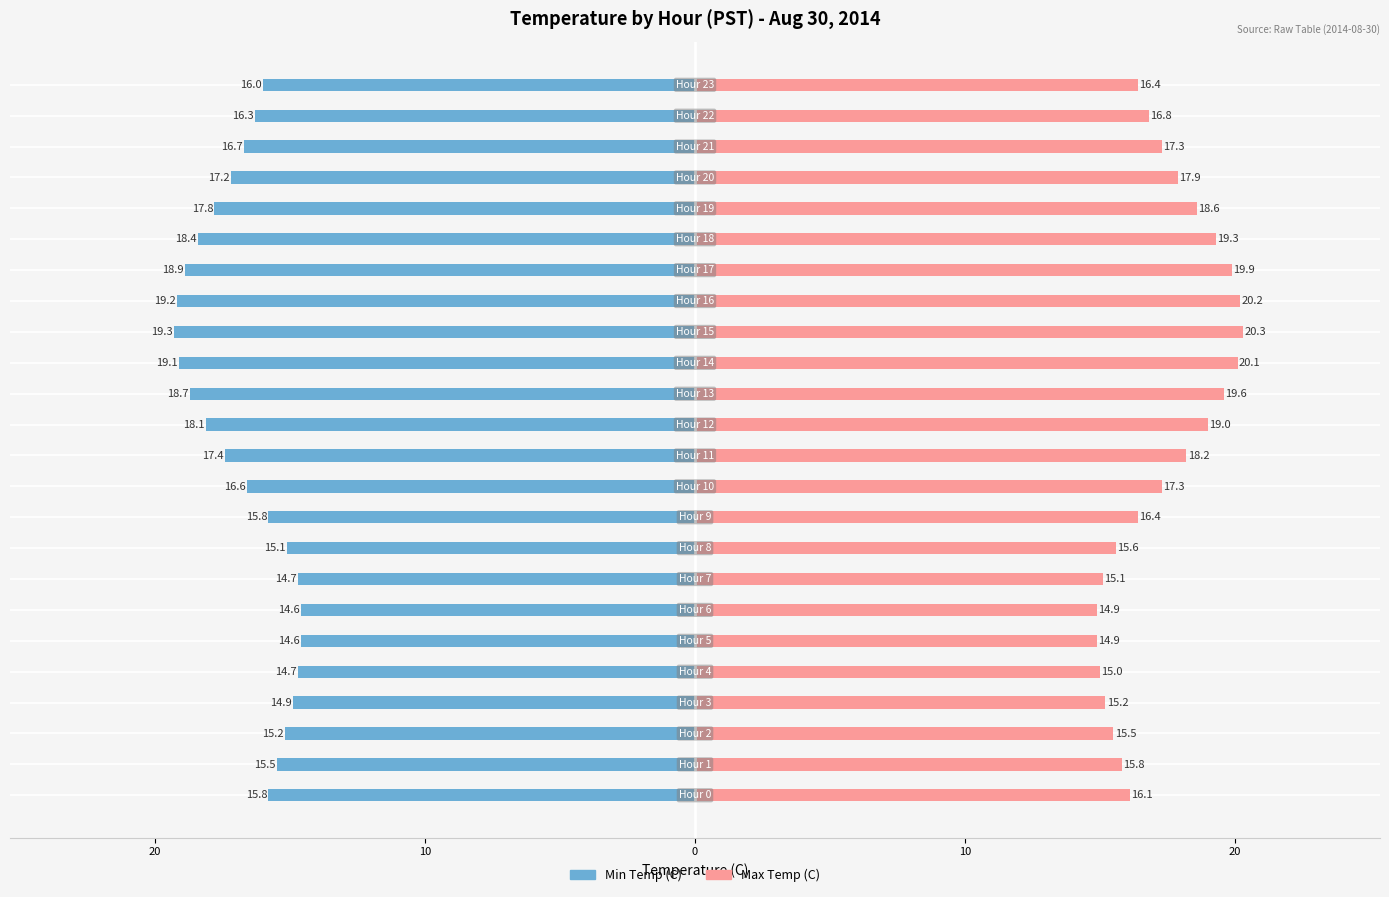

What is the label of the 22nd bar from the left?

21